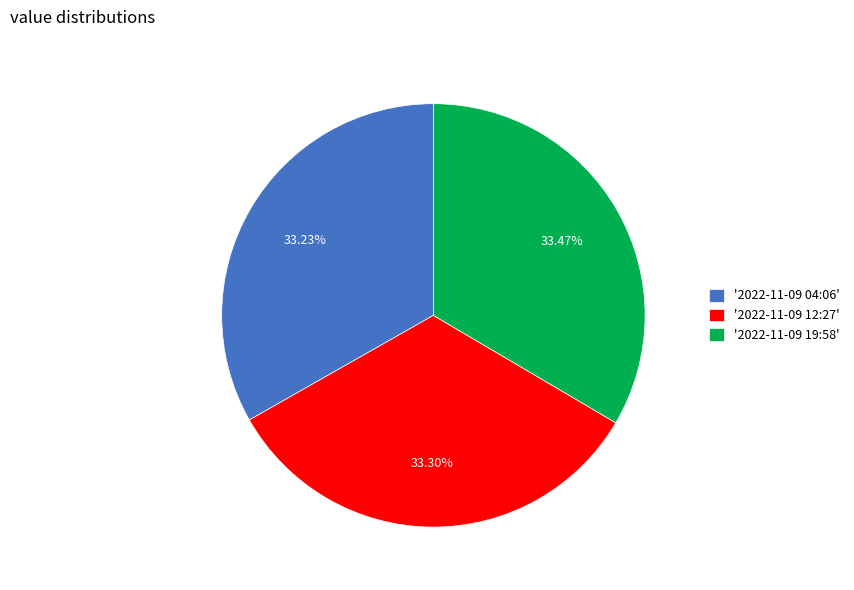

What is the ratio of the value at '2022-11-09 12:27' to the value at '2022-11-09 19:58'?

1.0